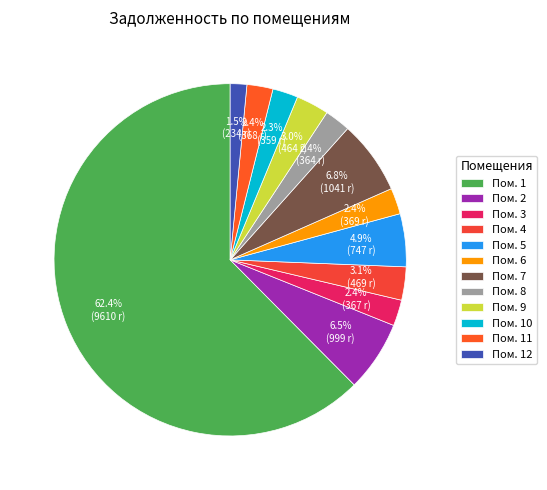

Which category has the biggest portion of the pie?

Пом. 1